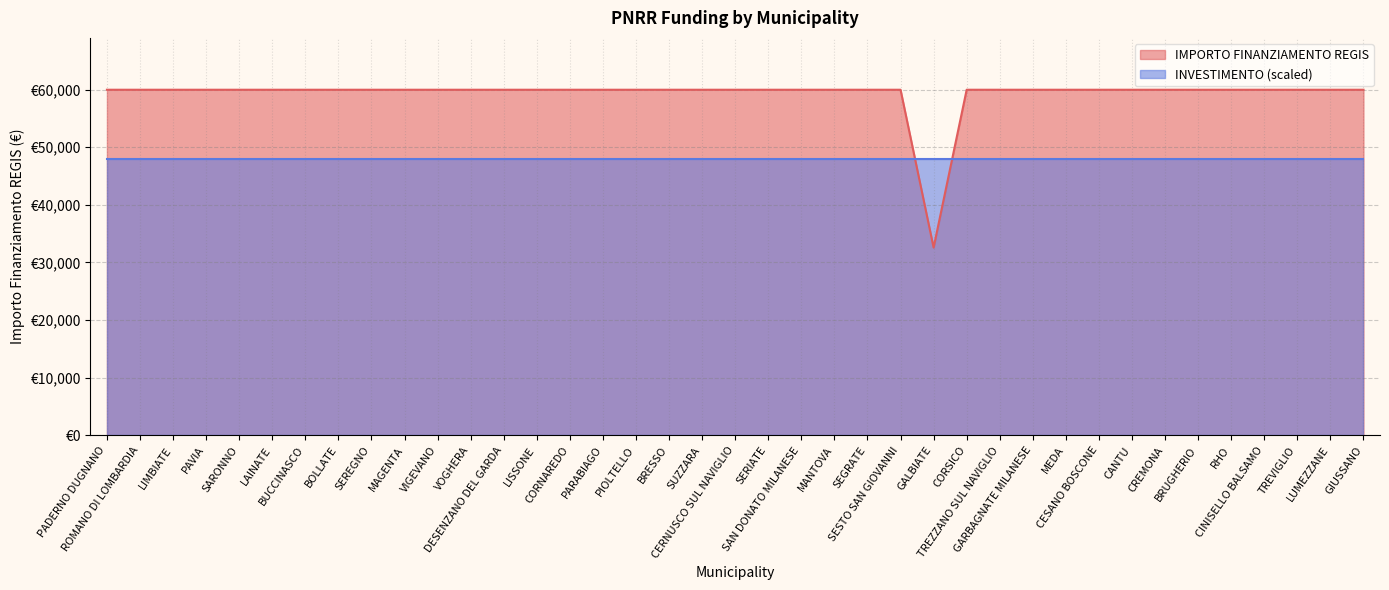

What position from the left is CORSICO?

27